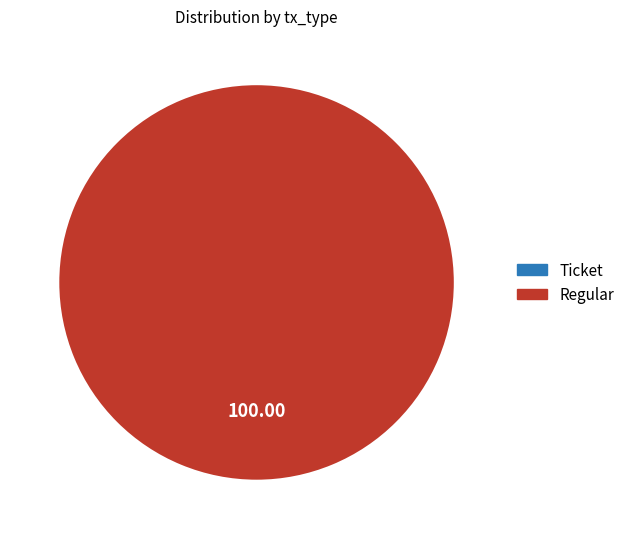

How many segments does this pie chart have?

2